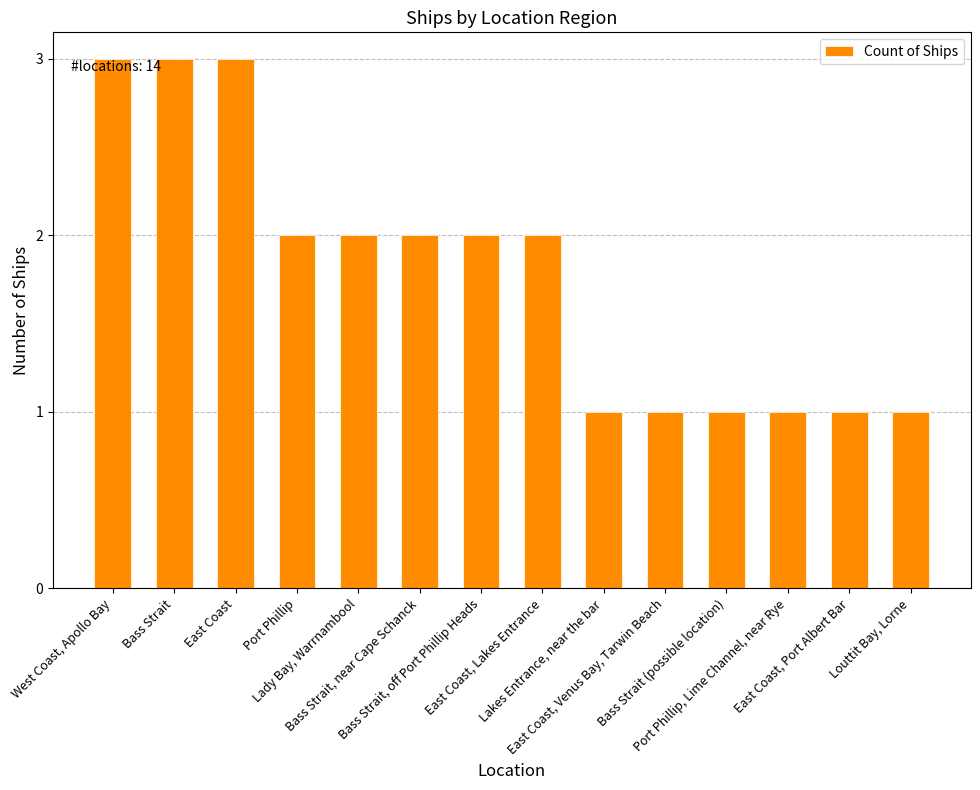

Are the bars horizontal?

No